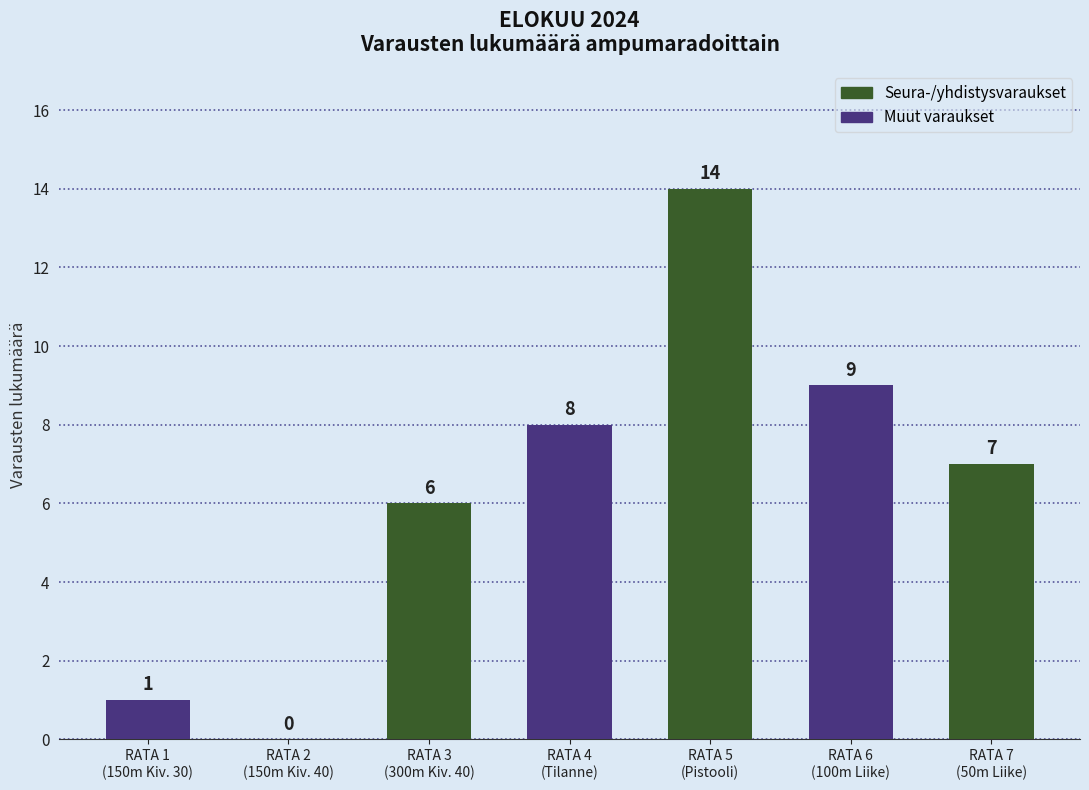

What is the change in value from RATA 2
(150m Kiv. 40) to RATA 7
(50m Liike)?

+7